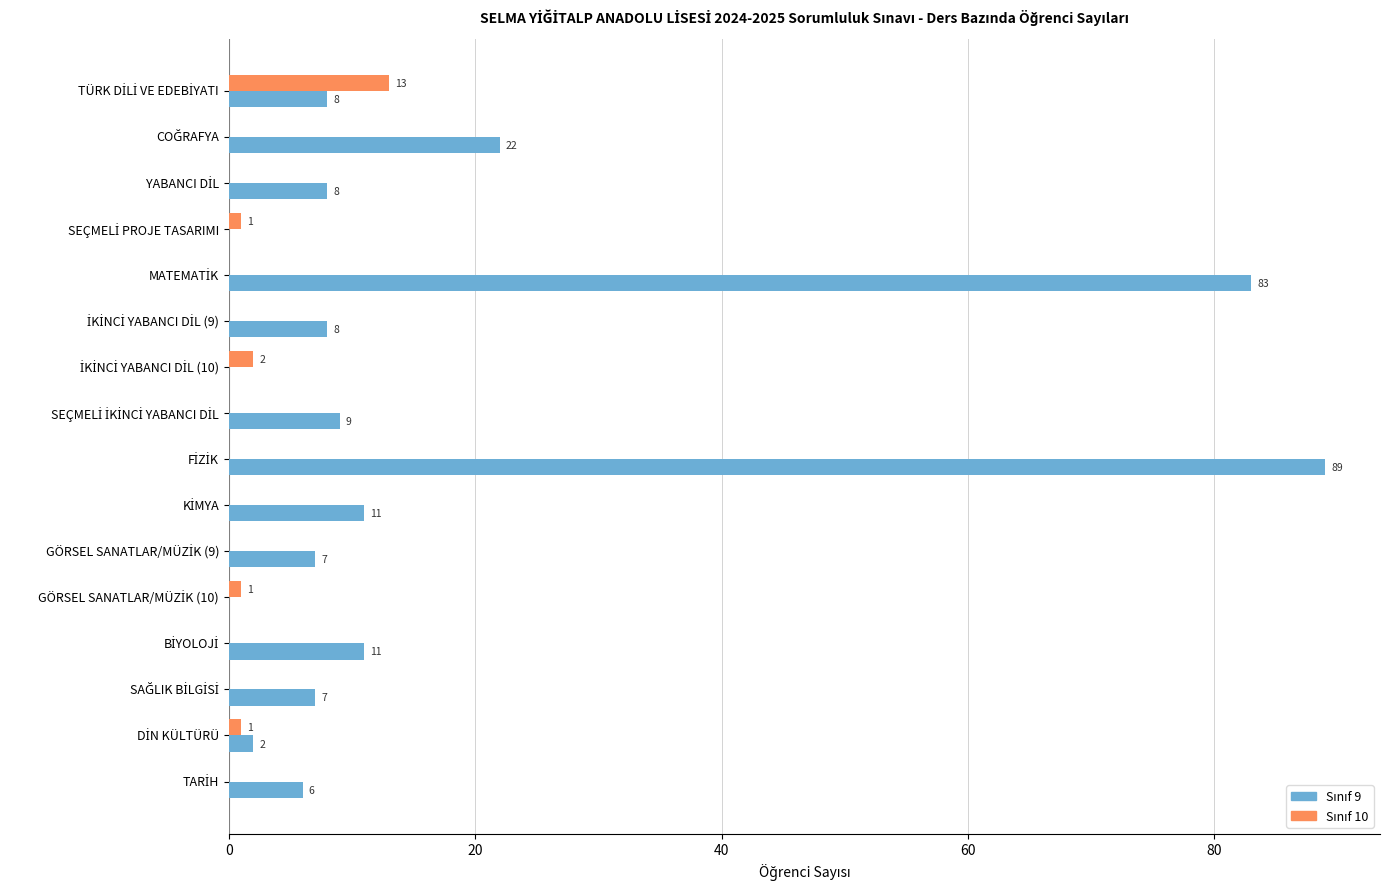

How many series are shown in this chart?

2